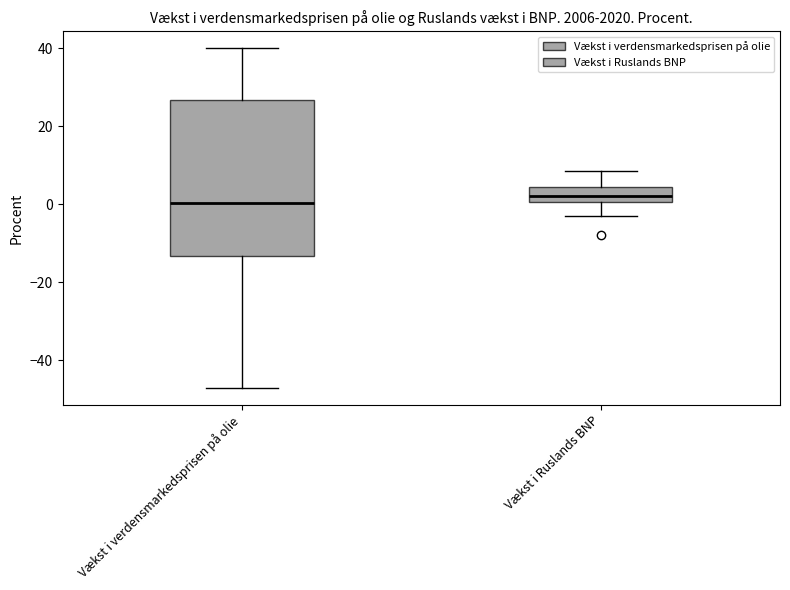

Reading left to right, read every box against the y-axis: the position of its median line, the range the box covers, and the ends of its whiskers. The values are not printed on the chart, so give them approximately, as read against the axis.

Vækst i verdensmarkedsprisen på olie: median 0, box -14 to 26, whiskers -48 to 40
Vækst i Ruslands BNP: median 2, box 0 to 4, whiskers -2 to 8